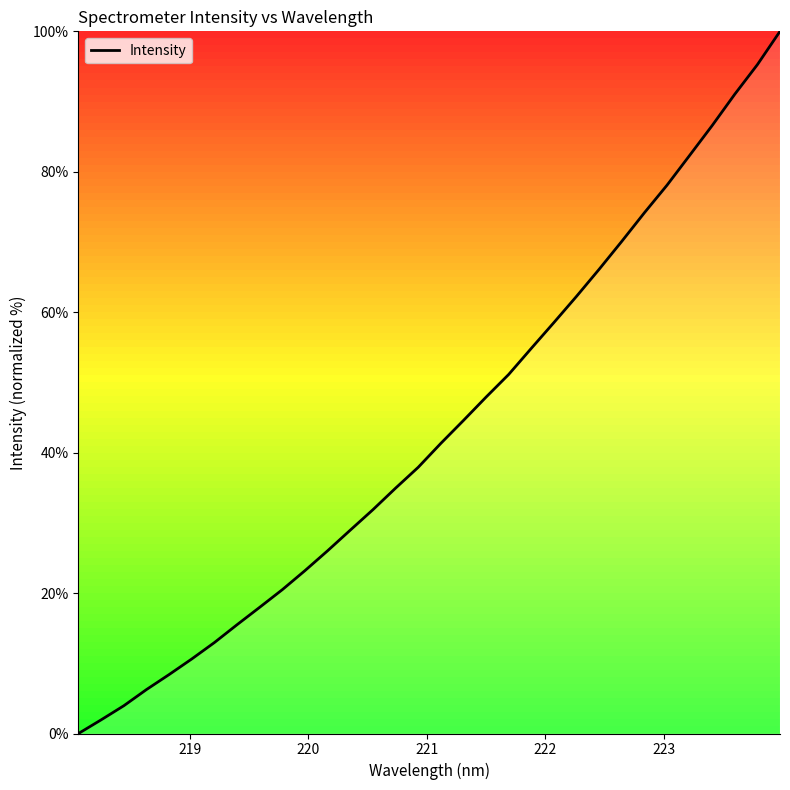

What is the greatest value displayed?

100.0